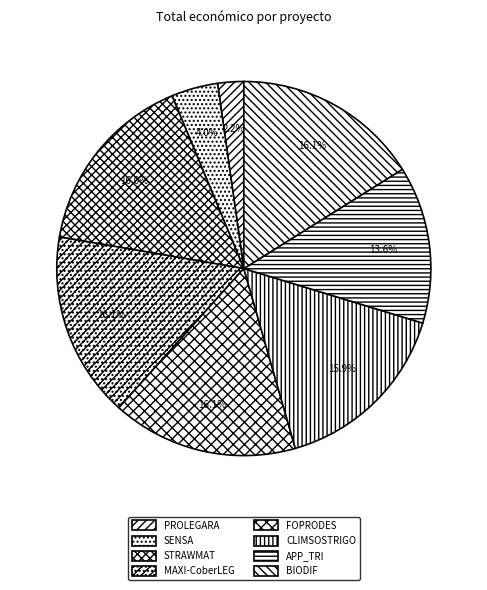

What is the change in value from PROLEGARA to BIODIF?

+516281